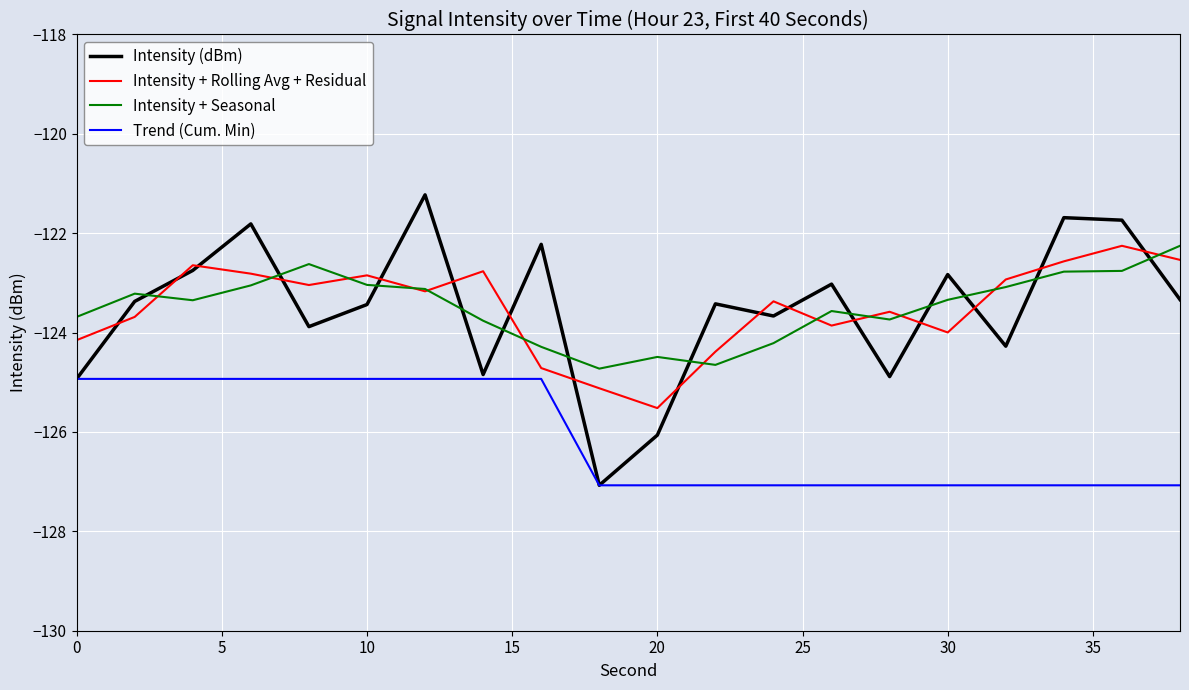

True or false: Intensity + Seasonal and Intensity (dBm) cross at least once.

True